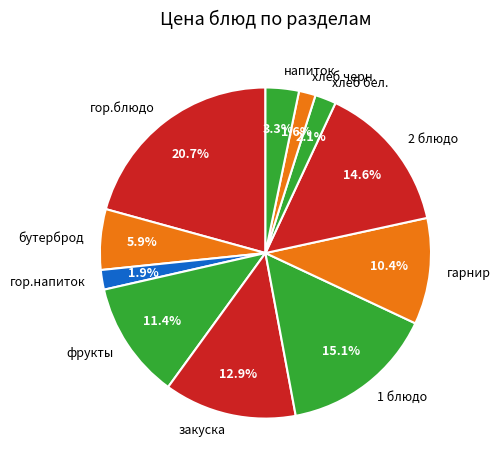

True or false: закуска accounts for 13% of the total.

True